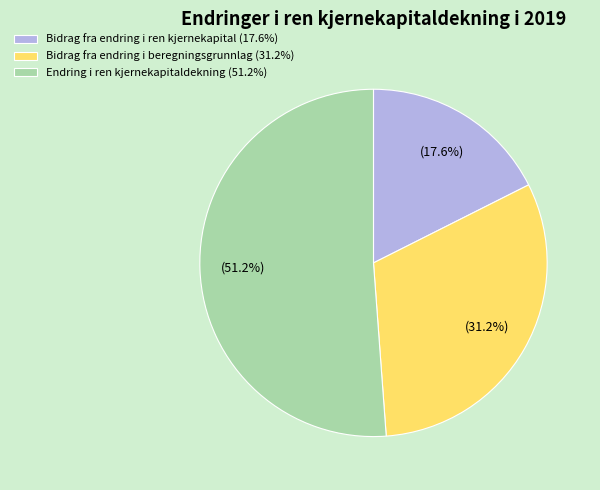

Between Bidrag fra endring i ren kjernekapital (17.6%) and Bidrag fra endring i beregningsgrunnlag (31.2%), which is larger?

Bidrag fra endring i beregningsgrunnlag (31.2%)